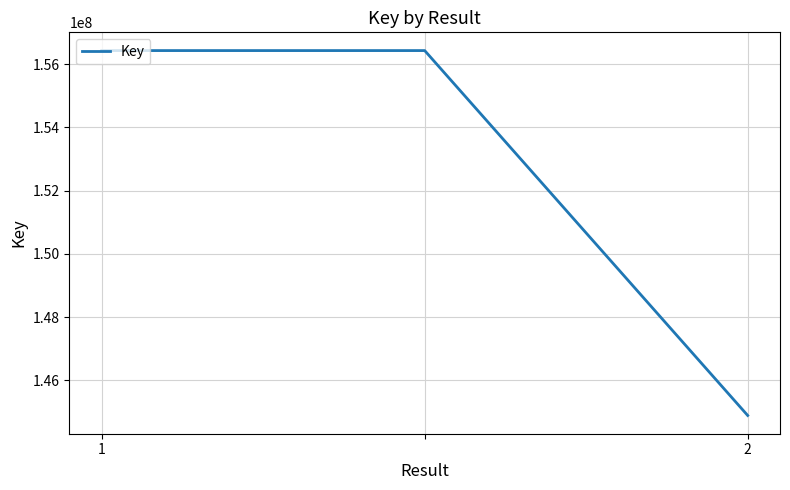

What is the difference between the maximum and minimum values?

11550076